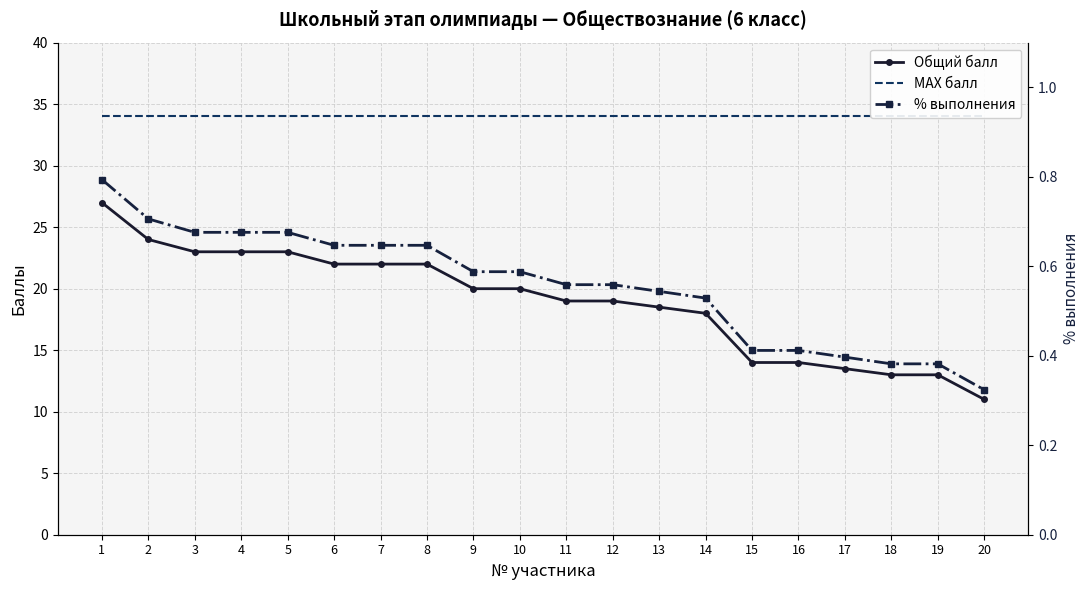

Reading left to right, transcribe all the data shown in this chart.

Общий балл: 1=27.0	2=24.0	3=23.0	4=23.0	5=23.0	6=22.0	7=22.0	8=22.0	9=20.0	10=20.0	11=19.0	12=19.0	13=18.5	14=18.0	15=14.0	16=14.0	17=13.5	18=13.0	19=13.0	20=11.0
МАХ балл: 1=34.0	2=34.0	3=34.0	4=34.0	5=34.0	6=34.0	7=34.0	8=34.0	9=34.0	10=34.0	11=34.0	12=34.0	13=34.0	14=34.0	15=34.0	16=34.0	17=34.0	18=34.0	19=34.0	20=34.0
% выполнения: 1=0.8	2=0.7	3=0.7	4=0.7	5=0.7	6=0.6	7=0.6	8=0.6	9=0.6	10=0.6	11=0.6	12=0.6	13=0.5	14=0.5	15=0.4	16=0.4	17=0.4	18=0.4	19=0.4	20=0.3